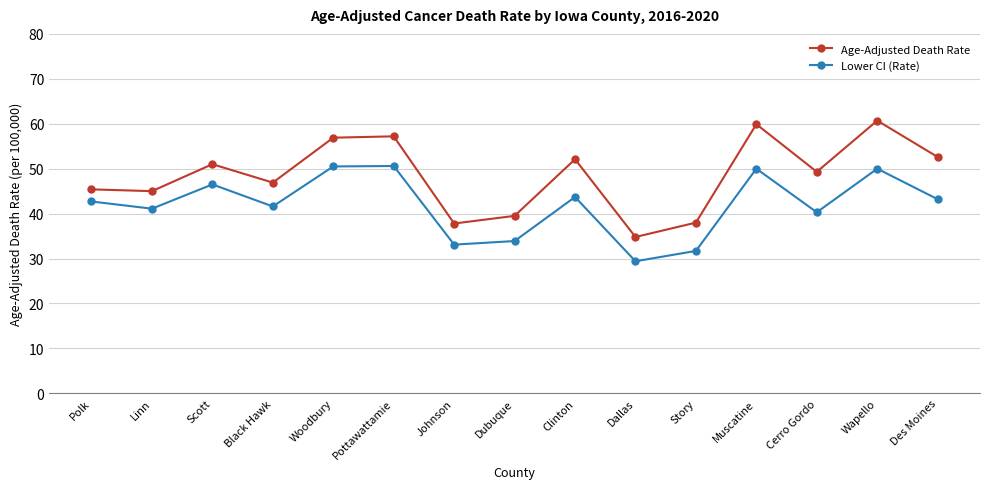

What is the difference between the maximum and minimum values in the Age-Adjusted Death Rate series?

25.9